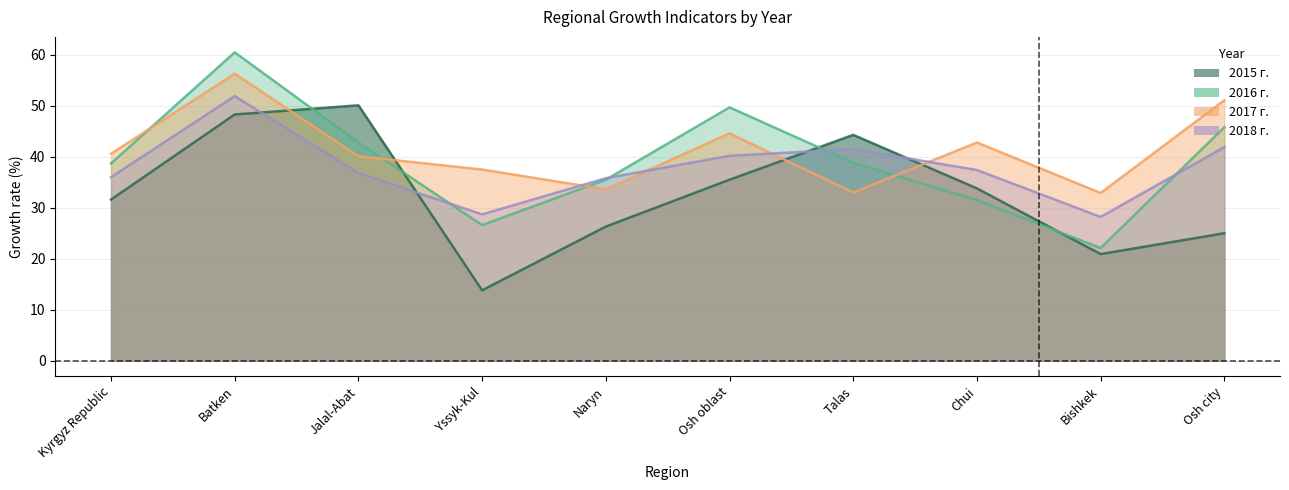

Where is the first local maximum for 2018 г.?

Batken